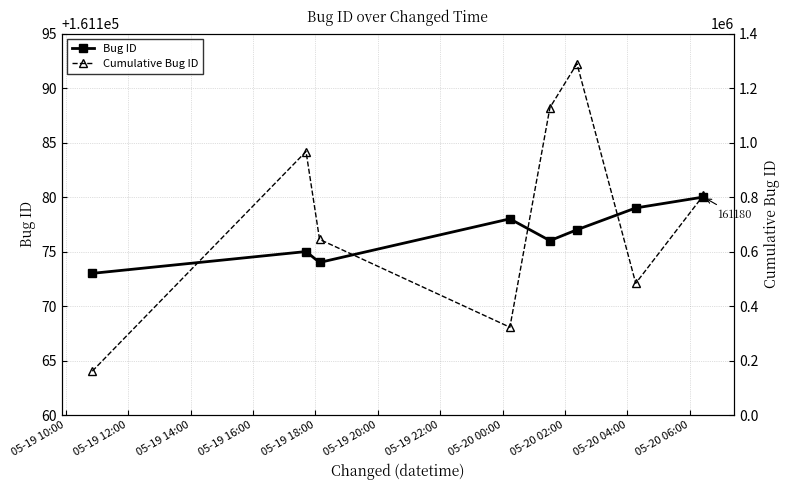

Count the number of categories in the chart.

8